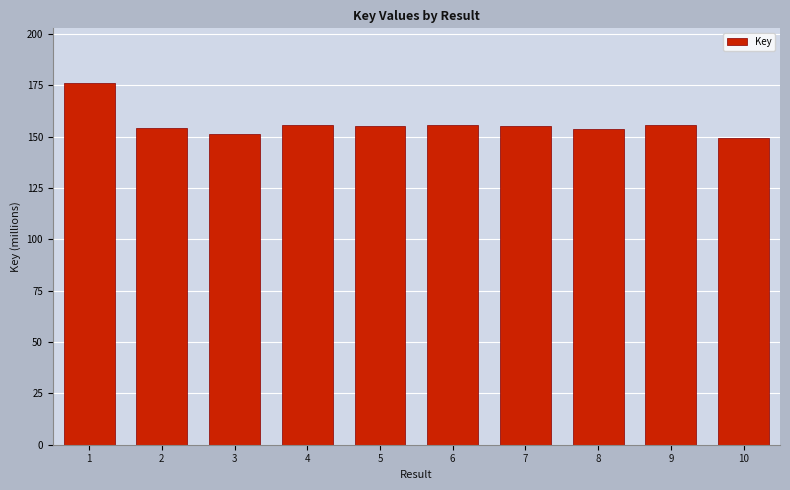

How many values are below 155?

4